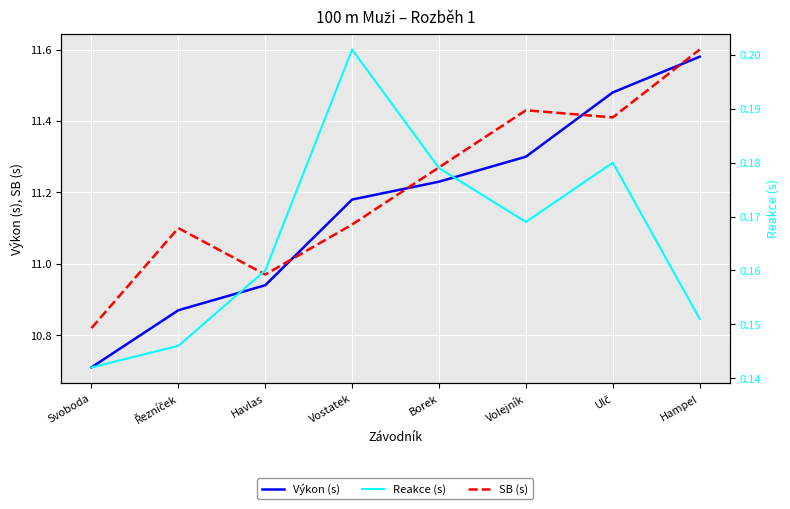

The Výkon (s) series shows 16.2 at Řezníček. True or false?

False